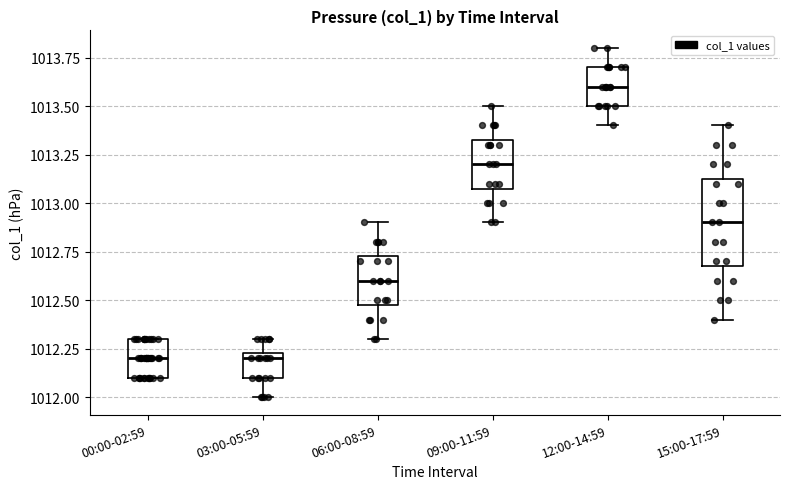

Reading left to right, read every box against the y-axis: the position of its median line, the range the box covers, and the ends of its whiskers. The values are not printed on the chart, so give them approximately, as read against the axis.

00:00-02:59: median 1012.20, box 1012.10 to 1012.30, whiskers 1012.10 to 1012.30
03:00-05:59: median 1012.20, box 1012.10 to 1012.25, whiskers 1012.00 to 1012.30
06:00-08:59: median 1012.60, box 1012.50 to 1012.75, whiskers 1012.30 to 1012.90
09:00-11:59: median 1013.20, box 1013.10 to 1013.35, whiskers 1012.90 to 1013.50
12:00-14:59: median 1013.60, box 1013.50 to 1013.70, whiskers 1013.40 to 1013.80
15:00-17:59: median 1012.90, box 1012.70 to 1013.15, whiskers 1012.40 to 1013.40